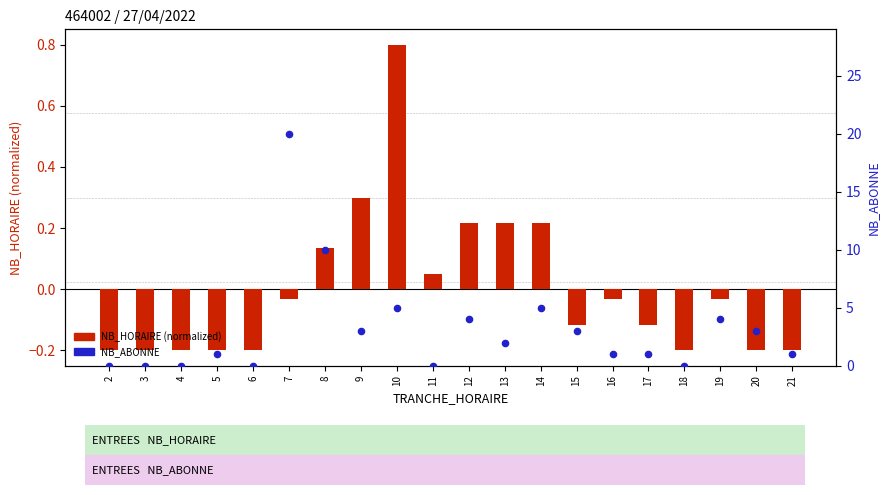

What are all the series names shown in the legend?

NB_HORAIRE (normalized), NB_ABONNE